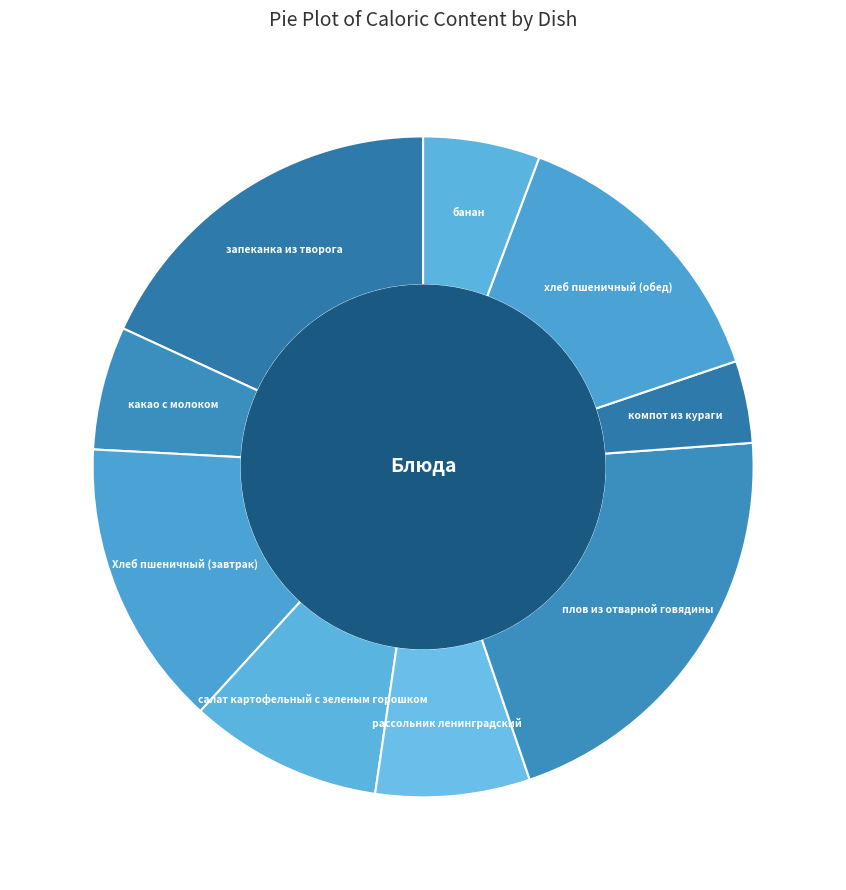

Does запеканка из творога represent more than half of the total?

No